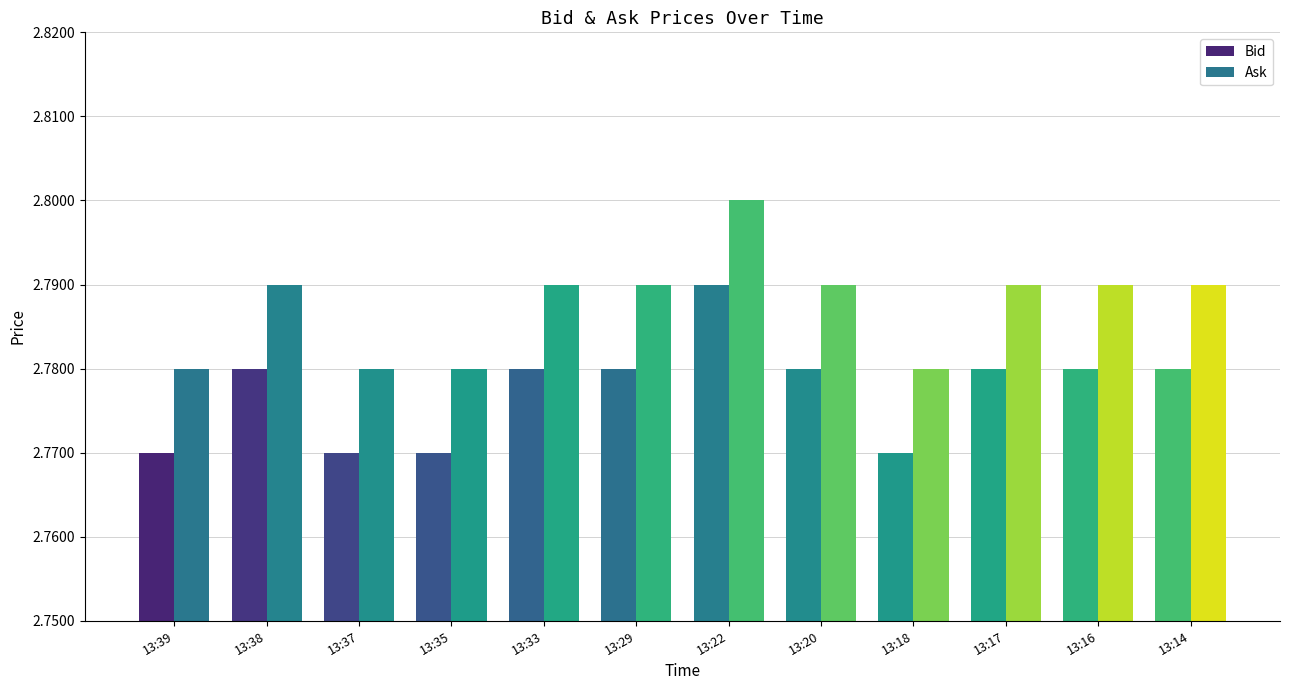

Reading left to right, transcribe all the data shown in this chart.

Bid: 13:39=2.8	13:38=2.8	13:37=2.8	13:35=2.8	13:33=2.8	13:29=2.8	13:22=2.8	13:20=2.8	13:18=2.8	13:17=2.8	13:16=2.8	13:14=2.8
Ask: 13:39=2.8	13:38=2.8	13:37=2.8	13:35=2.8	13:33=2.8	13:29=2.8	13:22=2.8	13:20=2.8	13:18=2.8	13:17=2.8	13:16=2.8	13:14=2.8